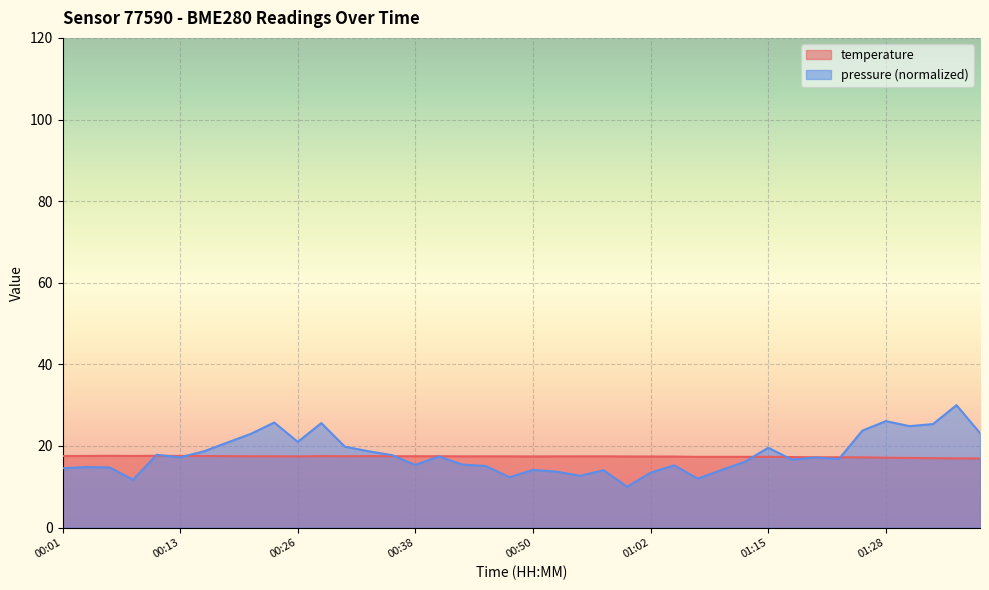

Does the chart display data point markers on the line(s)?

No